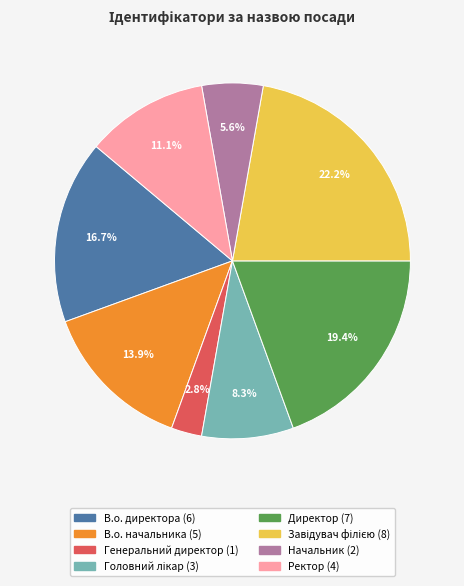

To the nearest percent, what is the combined percentage of Ректор and Начальник?

17%